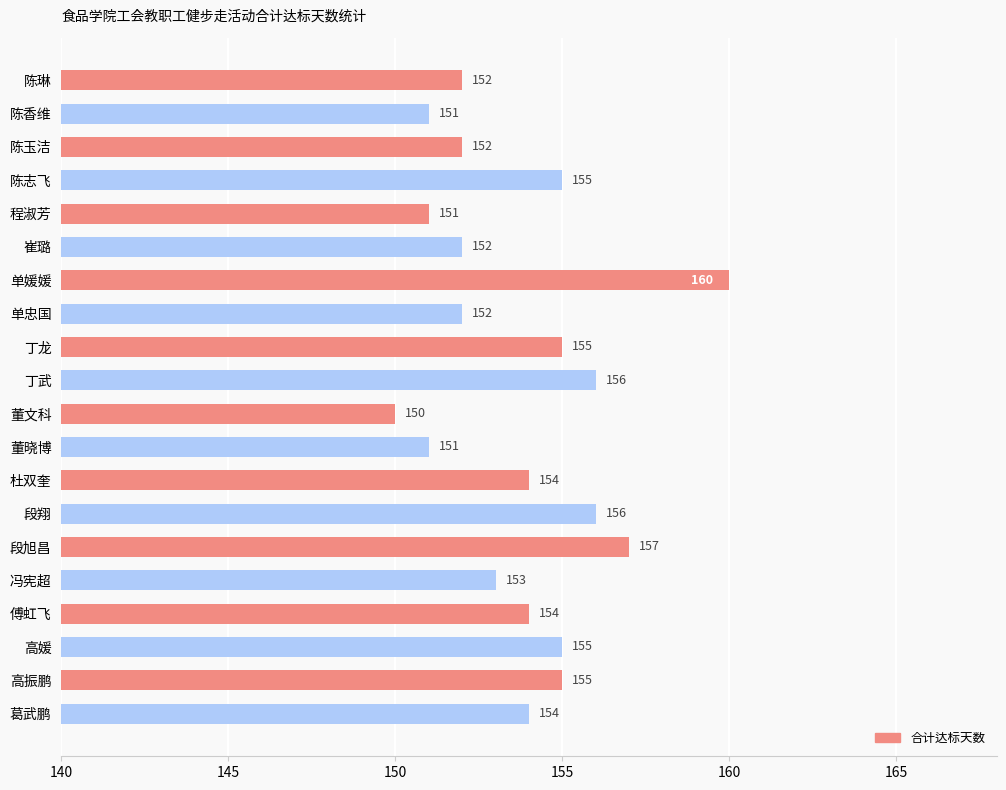

What is the smallest value displayed?

150